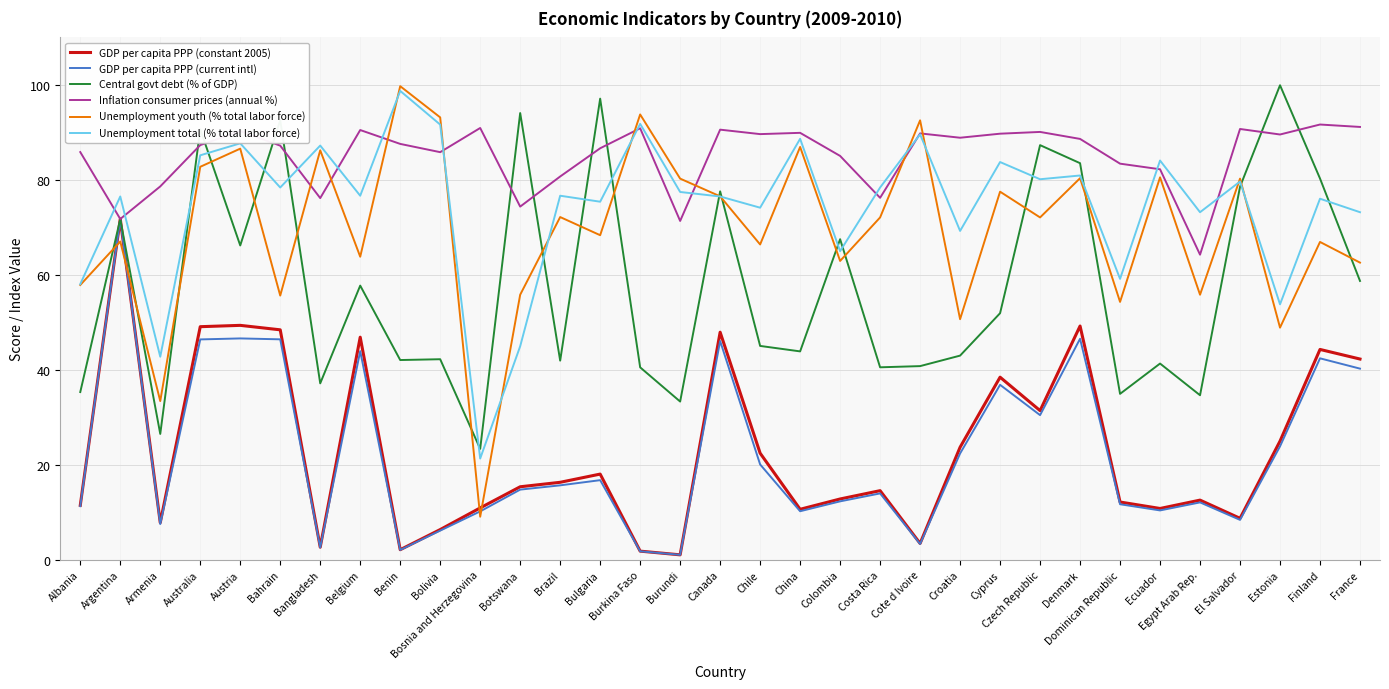

Does the chart display data point markers on the line(s)?

No